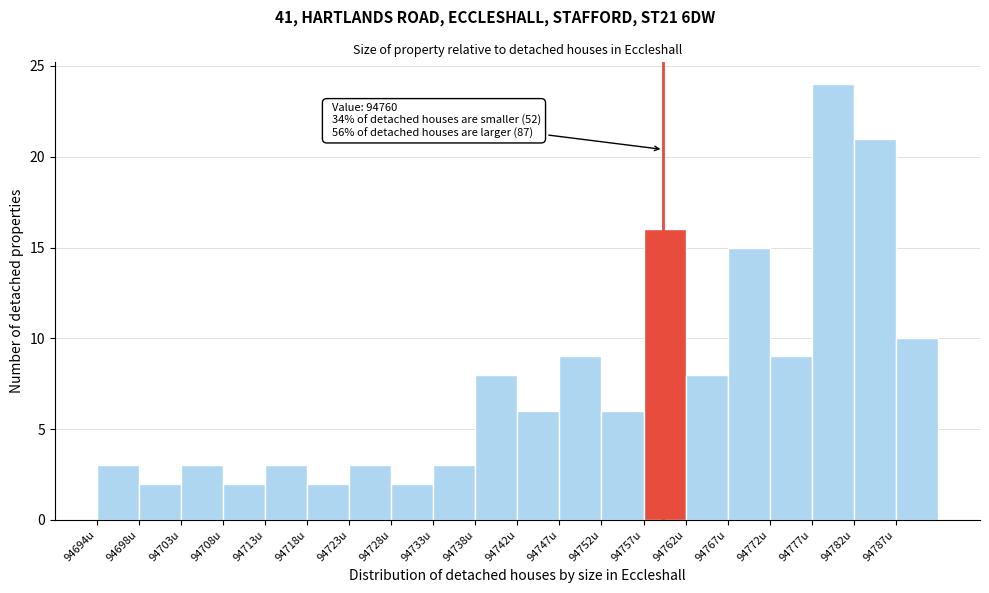

Over which range of the x-axis is the bar tallest?

94777.3 to 94782.2